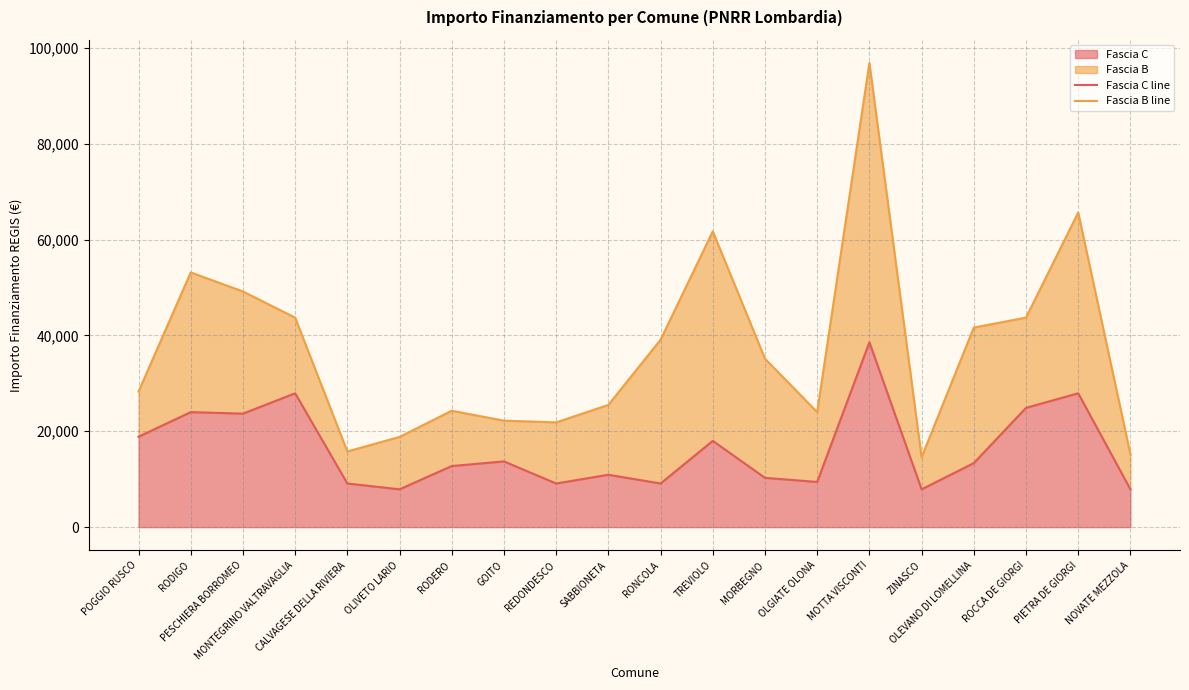

Which series has the largest total across all categories?

Fascia B line